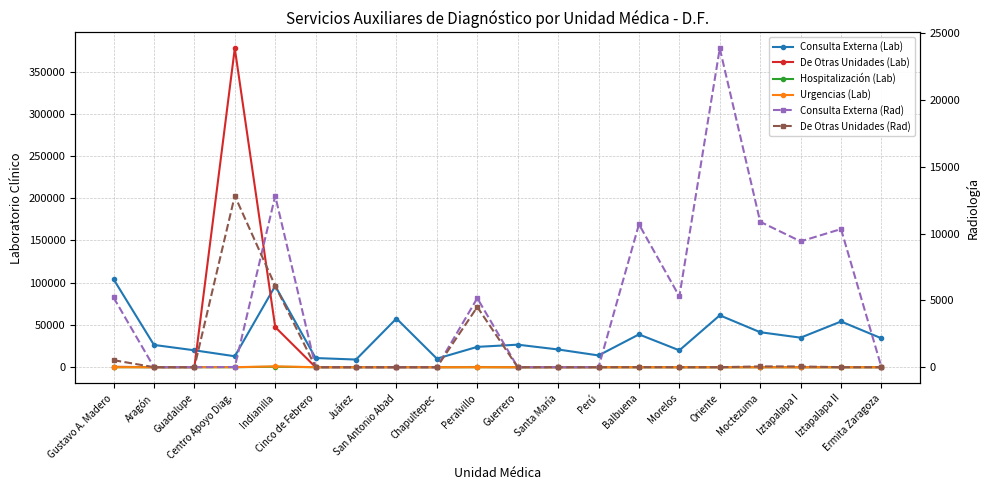

What are all the series names shown in the legend?

Consulta Externa (Lab), De Otras Unidades (Lab), Hospitalización (Lab), Urgencias (Lab), Consulta Externa (Rad), De Otras Unidades (Rad)